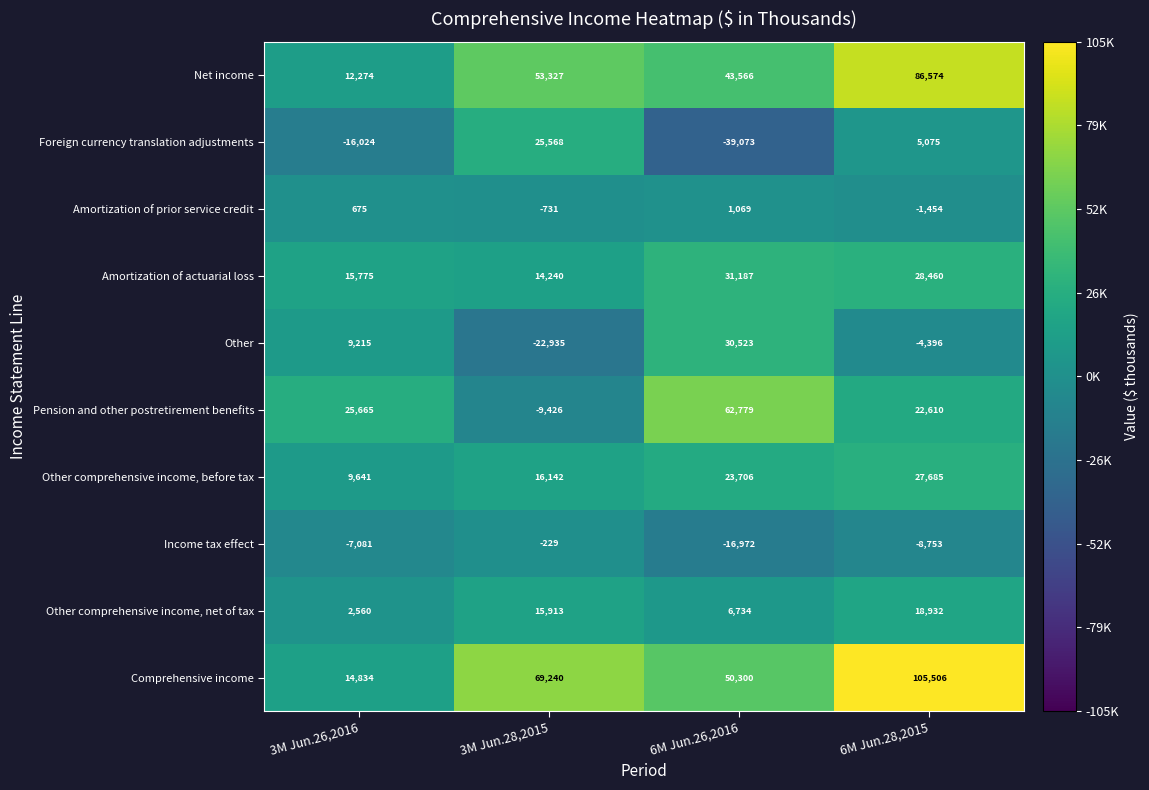

Which series has the widest spread of values?

Comprehensive income